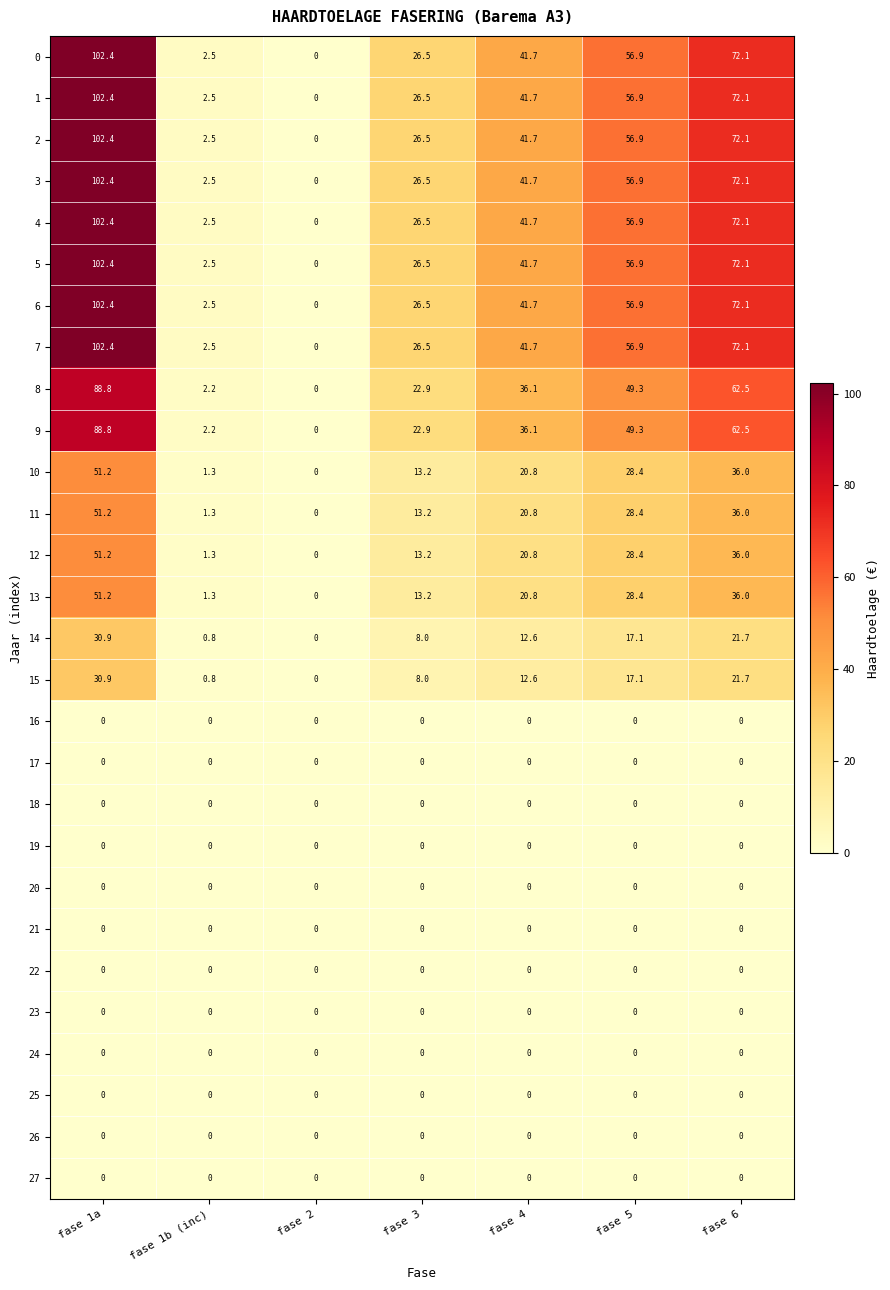

At which label does 15 reach its minimum?

fase 2